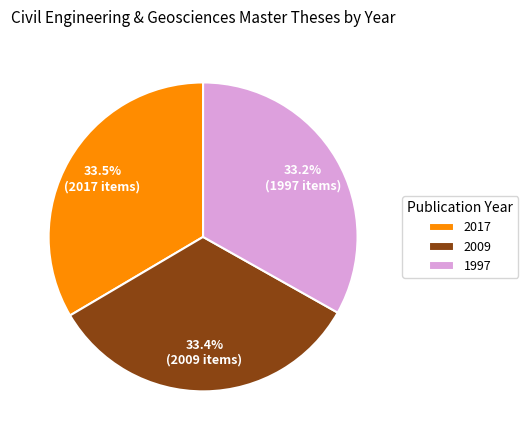

Approximately how many times larger is the value at 2009 compared to 1997?

1.0